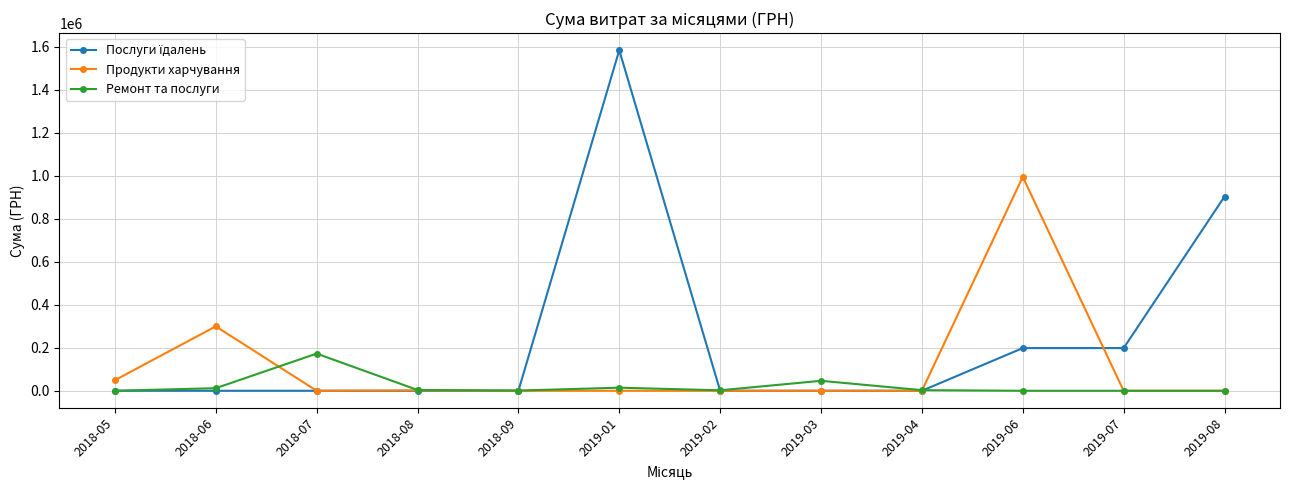

At which category does the chart reach its peak across all series?

2019-01